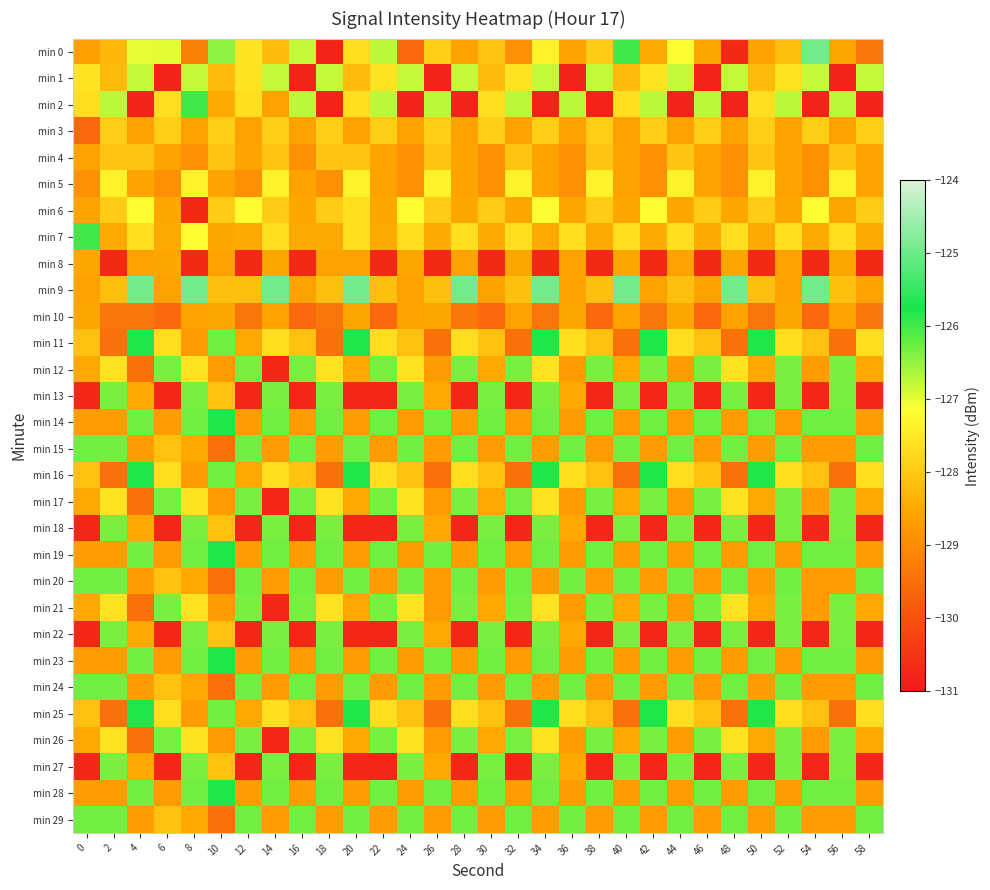

Reading left to right, what are all the values shown in this chart?

min 0: 0=-128.7	2=-128.3	4=-127.0	6=-127.0	8=-129.2	10=-126.5	12=-127.6	14=-128.2	16=-126.8	18=-130.8	20=-127.7	22=-126.7	24=-129.6	26=-127.9	28=-128.6	30=-128.1	32=-128.9	34=-127.4	36=-128.6	38=-128.0	40=-126.0	42=-128.5	44=-127.2	46=-128.5	48=-130.7	50=-128.6	52=-128.1	54=-124.9	56=-128.6	58=-129.4
min 1: 0=-127.6	2=-128.2	4=-126.8	6=-130.8	8=-126.8	10=-128.2	12=-127.6	14=-126.8	16=-130.8	18=-126.8	20=-128.2	22=-127.6	24=-126.8	26=-130.8	28=-126.8	30=-128.2	32=-127.6	34=-126.8	36=-130.8	38=-126.8	40=-128.2	42=-127.6	44=-126.8	46=-130.8	48=-126.8	50=-128.2	52=-127.6	54=-126.8	56=-130.8	58=-126.8
min 2: 0=-127.7	2=-126.7	4=-130.8	6=-127.7	8=-126.0	10=-128.5	12=-127.7	14=-128.6	16=-126.7	18=-130.8	20=-127.7	22=-126.7	24=-130.8	26=-126.7	28=-130.8	30=-127.7	32=-126.7	34=-130.8	36=-126.7	38=-130.8	40=-127.7	42=-126.7	44=-130.8	46=-126.7	48=-130.8	50=-127.7	52=-126.7	54=-130.8	56=-126.7	58=-130.8
min 3: 0=-129.6	2=-127.9	4=-128.6	6=-127.9	8=-128.6	10=-127.9	12=-128.6	14=-127.9	16=-128.6	18=-127.9	20=-128.6	22=-127.9	24=-128.6	26=-127.9	28=-128.6	30=-127.9	32=-128.6	34=-127.9	36=-128.6	38=-127.9	40=-128.6	42=-127.9	44=-128.6	46=-127.9	48=-128.6	50=-127.9	52=-128.6	54=-127.9	56=-128.6	58=-127.9
min 4: 0=-128.6	2=-128.1	4=-128.1	6=-128.6	8=-128.9	10=-128.1	12=-128.6	14=-128.1	16=-128.9	18=-128.1	20=-128.1	22=-128.6	24=-128.9	26=-128.1	28=-128.6	30=-128.9	32=-128.1	34=-128.6	36=-128.9	38=-128.1	40=-128.6	42=-128.9	44=-128.1	46=-128.6	48=-128.9	50=-128.1	52=-128.6	54=-128.9	56=-128.1	58=-128.6
min 5: 0=-128.9	2=-127.4	4=-128.6	6=-128.9	8=-127.4	10=-128.6	12=-128.9	14=-127.4	16=-128.6	18=-128.9	20=-127.4	22=-128.6	24=-128.9	26=-127.4	28=-128.6	30=-128.9	32=-127.4	34=-128.6	36=-128.9	38=-127.4	40=-128.6	42=-128.9	44=-127.4	46=-128.6	48=-128.9	50=-127.4	52=-128.6	54=-128.9	56=-127.4	58=-128.6
min 6: 0=-128.6	2=-128.0	4=-127.2	6=-128.5	8=-130.7	10=-128.0	12=-127.2	14=-128.0	16=-128.5	18=-128.0	20=-127.7	22=-128.5	24=-127.2	26=-128.0	28=-128.5	30=-128.0	32=-128.5	34=-127.2	36=-128.5	38=-128.0	40=-128.5	42=-127.2	44=-128.5	46=-128.0	48=-128.5	50=-128.0	52=-128.5	54=-127.2	56=-128.5	58=-128.0
min 7: 0=-126.0	2=-128.5	4=-127.7	6=-128.5	8=-127.2	10=-128.5	12=-128.5	14=-127.7	16=-128.5	18=-128.5	20=-127.7	22=-128.5	24=-127.7	26=-128.5	28=-127.7	30=-128.5	32=-127.7	34=-128.5	36=-127.7	38=-128.5	40=-127.7	42=-128.5	44=-127.7	46=-128.5	48=-127.7	50=-128.5	52=-127.7	54=-128.5	56=-127.7	58=-128.5
min 8: 0=-128.5	2=-130.7	4=-128.6	6=-128.6	8=-130.7	10=-128.6	12=-130.7	14=-128.6	16=-130.7	18=-128.6	20=-128.6	22=-130.7	24=-128.6	26=-130.7	28=-128.6	30=-130.7	32=-128.6	34=-130.7	36=-128.6	38=-130.7	40=-128.6	42=-130.7	44=-128.6	46=-130.7	48=-128.6	50=-130.7	52=-128.6	54=-130.7	56=-128.6	58=-130.7
min 9: 0=-128.6	2=-128.1	4=-124.9	6=-128.6	8=-124.9	10=-128.1	12=-128.1	14=-124.9	16=-128.6	18=-128.1	20=-124.9	22=-128.1	24=-128.6	26=-128.1	28=-124.9	30=-128.6	32=-128.1	34=-124.9	36=-128.6	38=-128.1	40=-124.9	42=-128.6	44=-128.1	46=-128.6	48=-124.9	50=-128.1	52=-128.6	54=-124.9	56=-128.1	58=-128.6
min 10: 0=-128.6	2=-129.4	4=-129.4	6=-129.6	8=-128.6	10=-128.6	12=-129.4	14=-128.6	16=-129.6	18=-129.4	20=-128.6	22=-129.6	24=-128.6	26=-128.6	28=-129.4	30=-129.6	32=-128.6	34=-129.4	36=-128.6	38=-129.6	40=-128.6	42=-129.4	44=-128.6	46=-129.6	48=-128.6	50=-129.4	52=-128.6	54=-129.6	56=-128.6	58=-129.4
min 11: 0=-128.1	2=-129.5	4=-125.8	6=-127.7	8=-128.7	10=-126.3	12=-128.5	14=-127.7	16=-128.1	18=-129.5	20=-125.8	22=-127.7	24=-128.1	26=-129.5	28=-127.7	30=-128.1	32=-129.5	34=-125.8	36=-127.7	38=-128.1	40=-129.5	42=-125.8	44=-127.7	46=-128.1	48=-129.5	50=-125.8	52=-127.7	54=-128.1	56=-129.5	58=-127.7
min 12: 0=-128.5	2=-127.6	4=-129.5	6=-126.3	8=-127.6	10=-128.7	12=-126.3	14=-130.8	16=-126.3	18=-127.6	20=-128.5	22=-126.3	24=-127.6	26=-128.7	28=-126.3	30=-128.5	32=-126.3	34=-127.6	36=-128.7	38=-126.3	40=-128.5	42=-126.3	44=-128.7	46=-126.3	48=-127.6	50=-128.5	52=-126.3	54=-128.7	56=-126.3	58=-128.5
min 13: 0=-130.8	2=-126.3	4=-128.5	6=-130.8	8=-126.3	10=-128.1	12=-130.8	14=-126.3	16=-130.8	18=-126.3	20=-130.8	22=-130.8	24=-126.3	26=-128.5	28=-130.8	30=-126.3	32=-130.8	34=-126.3	36=-128.5	38=-130.8	40=-126.3	42=-130.8	44=-126.3	46=-130.8	48=-126.3	50=-130.8	52=-126.3	54=-130.8	56=-126.3	58=-130.8
min 14: 0=-128.7	2=-128.7	4=-126.3	6=-128.7	8=-126.3	10=-125.8	12=-128.7	14=-126.3	16=-128.7	18=-126.3	20=-128.7	22=-126.3	24=-128.7	26=-126.3	28=-128.7	30=-126.3	32=-128.7	34=-126.3	36=-128.7	38=-126.3	40=-128.7	42=-126.3	44=-128.7	46=-126.3	48=-128.7	50=-126.3	52=-128.7	54=-126.3	56=-126.3	58=-128.7
min 15: 0=-126.3	2=-126.3	4=-128.7	6=-128.1	8=-128.5	10=-129.5	12=-126.3	14=-128.7	16=-126.3	18=-128.7	20=-126.3	22=-128.7	24=-126.3	26=-128.7	28=-126.3	30=-128.7	32=-126.3	34=-128.7	36=-126.3	38=-128.7	40=-126.3	42=-128.7	44=-126.3	46=-128.7	48=-126.3	50=-128.7	52=-126.3	54=-128.7	56=-128.7	58=-126.3
min 16: 0=-128.1	2=-129.5	4=-125.8	6=-127.7	8=-128.7	10=-126.3	12=-128.5	14=-127.7	16=-128.1	18=-129.5	20=-125.8	22=-127.7	24=-128.1	26=-129.5	28=-127.7	30=-128.1	32=-129.5	34=-125.8	36=-127.7	38=-128.1	40=-129.5	42=-125.8	44=-127.7	46=-128.1	48=-129.5	50=-125.8	52=-127.7	54=-128.1	56=-129.5	58=-127.7
min 17: 0=-128.5	2=-127.6	4=-129.5	6=-126.3	8=-127.6	10=-128.7	12=-126.3	14=-130.8	16=-126.3	18=-127.6	20=-128.5	22=-126.3	24=-127.6	26=-128.7	28=-126.3	30=-128.5	32=-126.3	34=-127.6	36=-128.7	38=-126.3	40=-128.5	42=-126.3	44=-128.7	46=-126.3	48=-127.6	50=-128.5	52=-126.3	54=-128.7	56=-126.3	58=-128.5
min 18: 0=-130.8	2=-126.3	4=-128.5	6=-130.8	8=-126.3	10=-128.1	12=-130.8	14=-126.3	16=-130.8	18=-126.3	20=-130.8	22=-130.8	24=-126.3	26=-128.5	28=-130.8	30=-126.3	32=-130.8	34=-126.3	36=-128.5	38=-130.8	40=-126.3	42=-130.8	44=-126.3	46=-130.8	48=-126.3	50=-130.8	52=-126.3	54=-130.8	56=-126.3	58=-130.8
min 19: 0=-128.7	2=-128.7	4=-126.3	6=-128.7	8=-126.3	10=-125.8	12=-128.7	14=-126.3	16=-128.7	18=-126.3	20=-128.7	22=-126.3	24=-128.7	26=-126.3	28=-128.7	30=-126.3	32=-128.7	34=-126.3	36=-128.7	38=-126.3	40=-128.7	42=-126.3	44=-128.7	46=-126.3	48=-128.7	50=-126.3	52=-128.7	54=-126.3	56=-126.3	58=-128.7
min 20: 0=-126.3	2=-126.3	4=-128.7	6=-128.1	8=-128.5	10=-129.5	12=-126.3	14=-128.7	16=-126.3	18=-128.7	20=-126.3	22=-128.7	24=-126.3	26=-128.7	28=-126.3	30=-128.7	32=-126.3	34=-128.7	36=-126.3	38=-128.7	40=-126.3	42=-128.7	44=-126.3	46=-128.7	48=-126.3	50=-128.7	52=-126.3	54=-128.7	56=-128.7	58=-126.3
min 21: 0=-128.5	2=-127.6	4=-129.5	6=-126.3	8=-127.6	10=-128.7	12=-126.3	14=-130.8	16=-126.3	18=-127.6	20=-128.5	22=-126.3	24=-127.6	26=-128.7	28=-126.3	30=-128.5	32=-126.3	34=-127.6	36=-128.7	38=-126.3	40=-128.5	42=-126.3	44=-128.7	46=-126.3	48=-127.6	50=-128.5	52=-126.3	54=-128.7	56=-126.3	58=-128.5
min 22: 0=-130.8	2=-126.3	4=-128.5	6=-130.8	8=-126.3	10=-128.1	12=-130.8	14=-126.3	16=-130.8	18=-126.3	20=-130.8	22=-130.8	24=-126.3	26=-128.5	28=-130.8	30=-126.3	32=-130.8	34=-126.3	36=-128.5	38=-130.8	40=-126.3	42=-130.8	44=-126.3	46=-130.8	48=-126.3	50=-130.8	52=-126.3	54=-130.8	56=-126.3	58=-130.8
min 23: 0=-128.7	2=-128.7	4=-126.3	6=-128.7	8=-126.3	10=-125.8	12=-128.7	14=-126.3	16=-128.7	18=-126.3	20=-128.7	22=-126.3	24=-128.7	26=-126.3	28=-128.7	30=-126.3	32=-128.7	34=-126.3	36=-128.7	38=-126.3	40=-128.7	42=-126.3	44=-128.7	46=-126.3	48=-128.7	50=-126.3	52=-128.7	54=-126.3	56=-126.3	58=-128.7
min 24: 0=-126.3	2=-126.3	4=-128.7	6=-128.1	8=-128.5	10=-129.5	12=-126.3	14=-128.7	16=-126.3	18=-128.7	20=-126.3	22=-128.7	24=-126.3	26=-128.7	28=-126.3	30=-128.7	32=-126.3	34=-128.7	36=-126.3	38=-128.7	40=-126.3	42=-128.7	44=-126.3	46=-128.7	48=-126.3	50=-128.7	52=-126.3	54=-128.7	56=-128.7	58=-126.3
min 25: 0=-128.1	2=-129.5	4=-125.8	6=-127.7	8=-128.7	10=-126.3	12=-128.5	14=-127.7	16=-128.1	18=-129.5	20=-125.8	22=-127.7	24=-128.1	26=-129.5	28=-127.7	30=-128.1	32=-129.5	34=-125.8	36=-127.7	38=-128.1	40=-129.5	42=-125.8	44=-127.7	46=-128.1	48=-129.5	50=-125.8	52=-127.7	54=-128.1	56=-129.5	58=-127.7
min 26: 0=-128.5	2=-127.6	4=-129.5	6=-126.3	8=-127.6	10=-128.7	12=-126.3	14=-130.8	16=-126.3	18=-127.6	20=-128.5	22=-126.3	24=-127.6	26=-128.7	28=-126.3	30=-128.5	32=-126.3	34=-127.6	36=-128.7	38=-126.3	40=-128.5	42=-126.3	44=-128.7	46=-126.3	48=-127.6	50=-128.5	52=-126.3	54=-128.7	56=-126.3	58=-128.5
min 27: 0=-130.8	2=-126.3	4=-128.5	6=-130.8	8=-126.3	10=-128.1	12=-130.8	14=-126.3	16=-130.8	18=-126.3	20=-130.8	22=-130.8	24=-126.3	26=-128.5	28=-130.8	30=-126.3	32=-130.8	34=-126.3	36=-128.5	38=-130.8	40=-126.3	42=-130.8	44=-126.3	46=-130.8	48=-126.3	50=-130.8	52=-126.3	54=-130.8	56=-126.3	58=-130.8
min 28: 0=-128.7	2=-128.7	4=-126.3	6=-128.7	8=-126.3	10=-125.8	12=-128.7	14=-126.3	16=-128.7	18=-126.3	20=-128.7	22=-126.3	24=-128.7	26=-126.3	28=-128.7	30=-126.3	32=-128.7	34=-126.3	36=-128.7	38=-126.3	40=-128.7	42=-126.3	44=-128.7	46=-126.3	48=-128.7	50=-126.3	52=-128.7	54=-126.3	56=-126.3	58=-128.7
min 29: 0=-126.3	2=-126.3	4=-128.7	6=-128.1	8=-128.5	10=-129.5	12=-126.3	14=-128.7	16=-126.3	18=-128.7	20=-126.3	22=-128.7	24=-126.3	26=-128.7	28=-126.3	30=-128.7	32=-126.3	34=-128.7	36=-126.3	38=-128.7	40=-126.3	42=-128.7	44=-126.3	46=-128.7	48=-126.3	50=-128.7	52=-126.3	54=-128.7	56=-128.7	58=-126.3